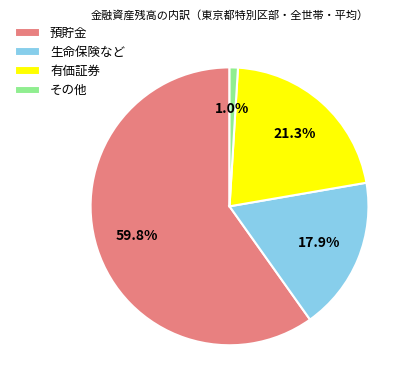

Is the sum of 生命保険など and 預貯金 greater than half?

Yes